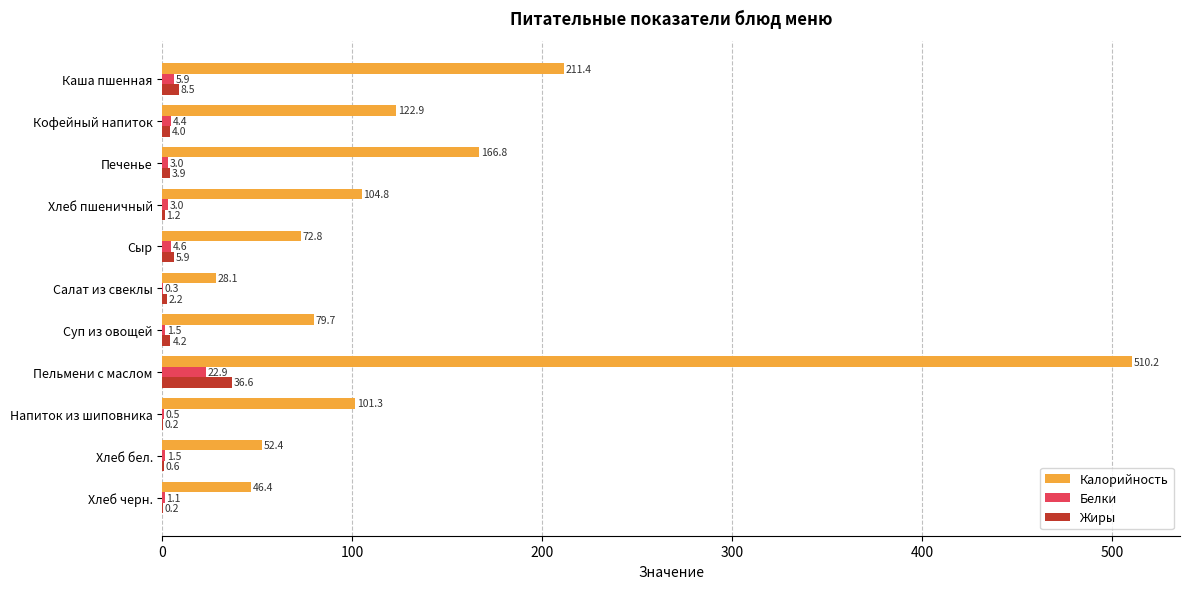

True or false: Жиры has a value of 2.2 at Салат из свеклы.

True